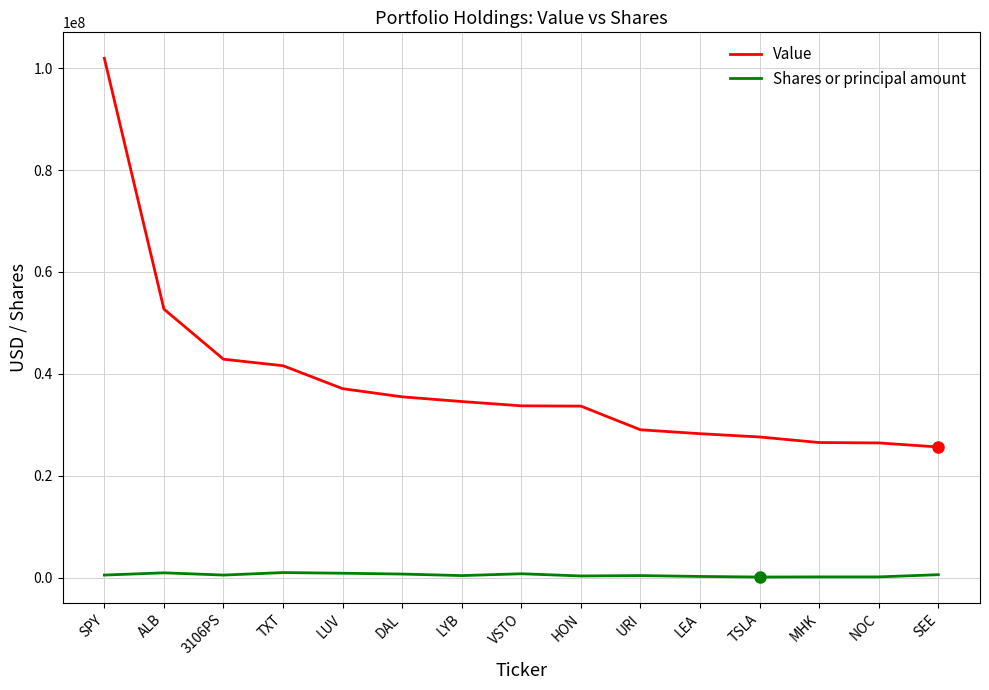

What is the average value of the Shares or principal amount series?

504829